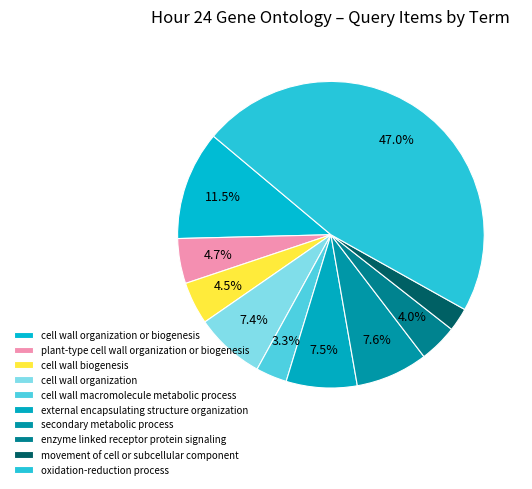

Combined, what portion of the pie is secondary metabolic process and cell wall organization or biogenesis?

19.1%